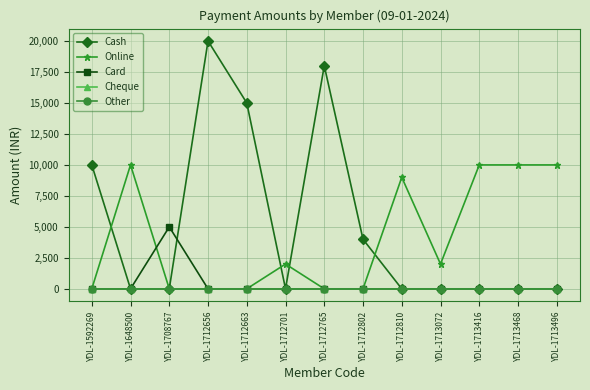

Where do Online and Card first cross each other?

YDL-1648500 and YDL-1708767